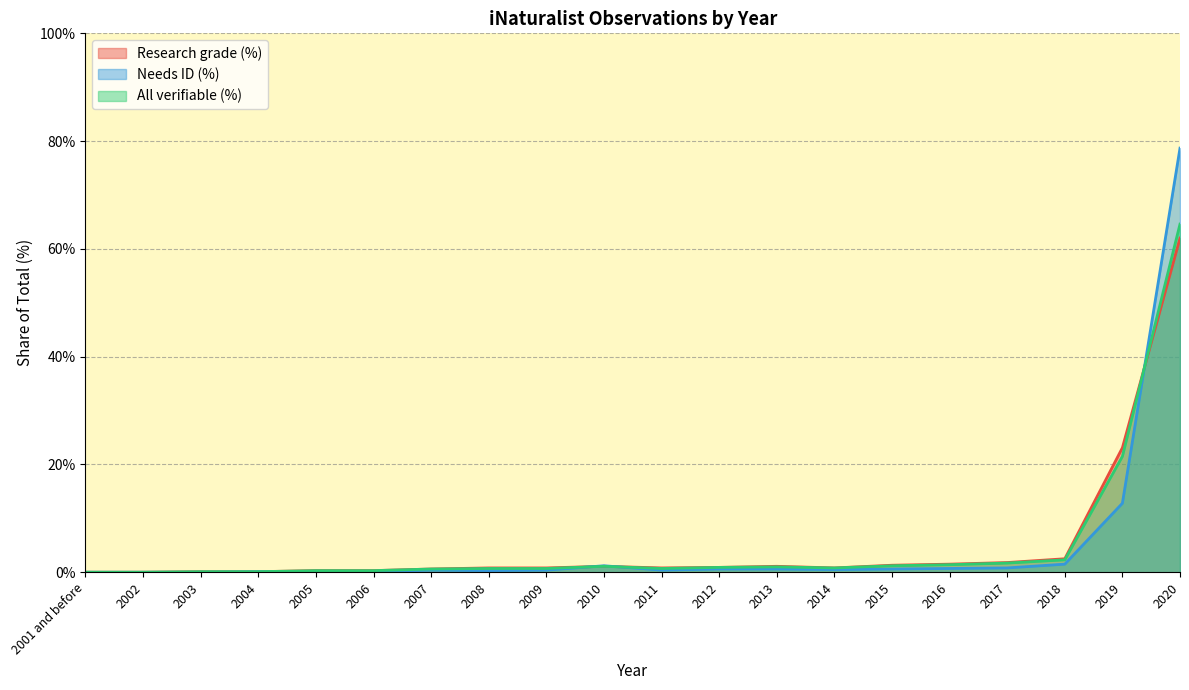

How many interior local peaks does the All verifiable (%) series have?

2